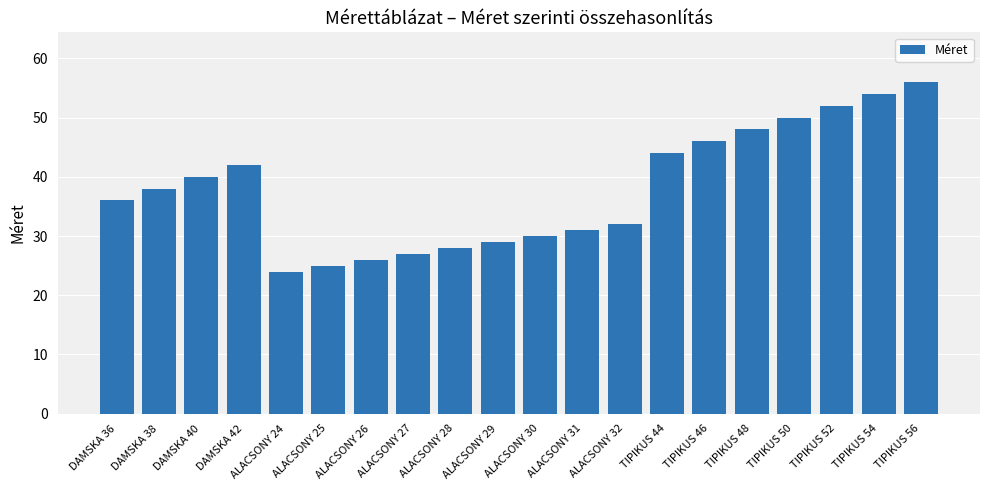

List the labels in order of value, smallest first.

ALACSONY 24, ALACSONY 25, ALACSONY 26, ALACSONY 27, ALACSONY 28, ALACSONY 29, ALACSONY 30, ALACSONY 31, ALACSONY 32, DAMSKA 36, DAMSKA 38, DAMSKA 40, DAMSKA 42, TIPIKUS 44, TIPIKUS 46, TIPIKUS 48, TIPIKUS 50, TIPIKUS 52, TIPIKUS 54, TIPIKUS 56